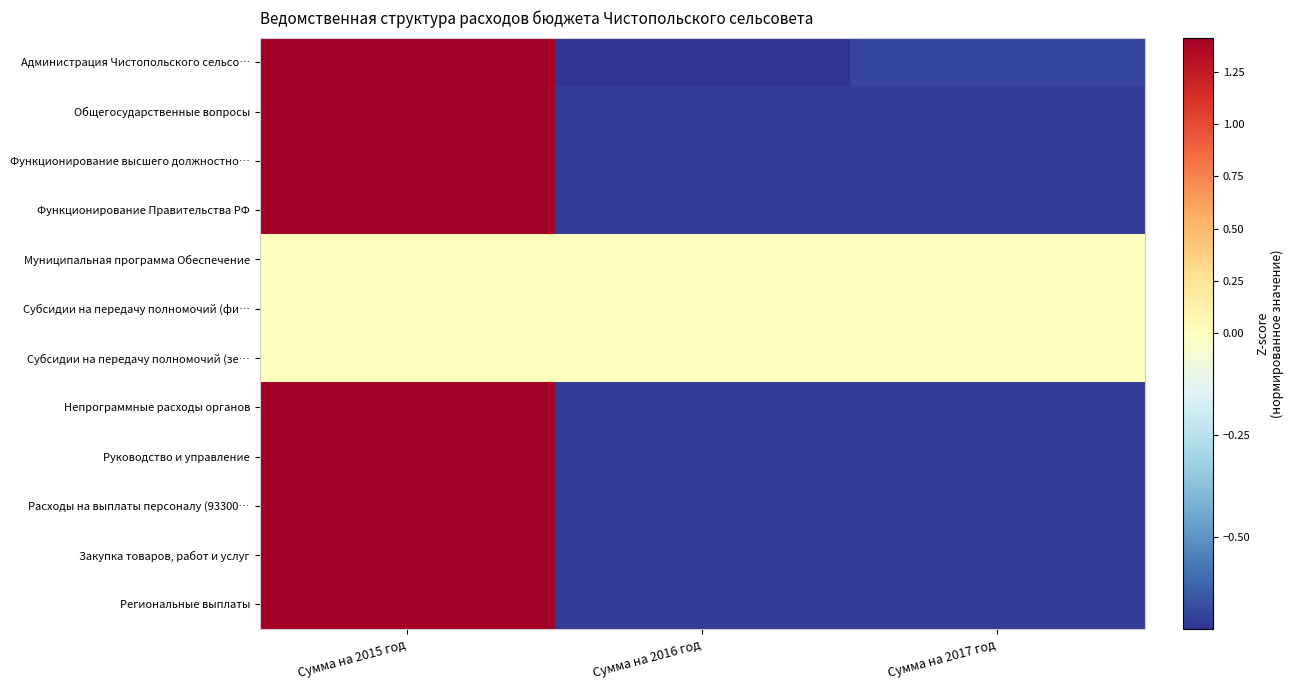

What is the difference between the highest and lowest values at Сумма на 2015 год?

1.4